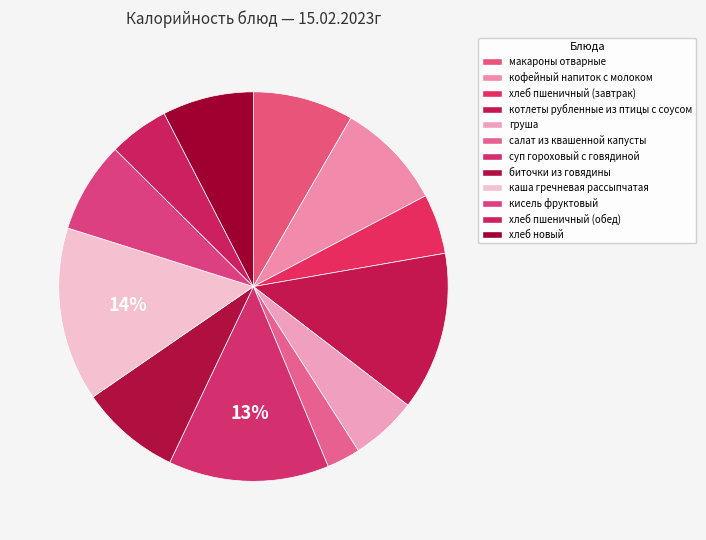

The хлеб пшеничный (обед) slice represents 5% of the pie. True or false?

True